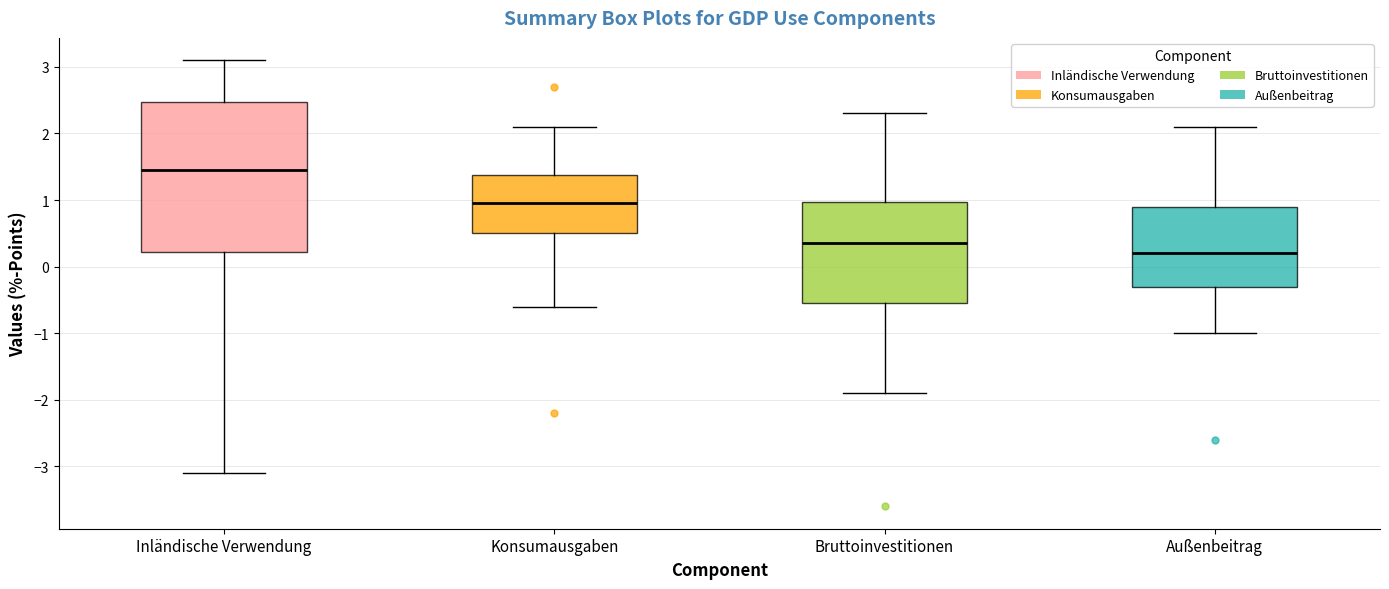

Comparing the boxes themselves (not the whiskers), which one is the tallest?

Inländische Verwendung